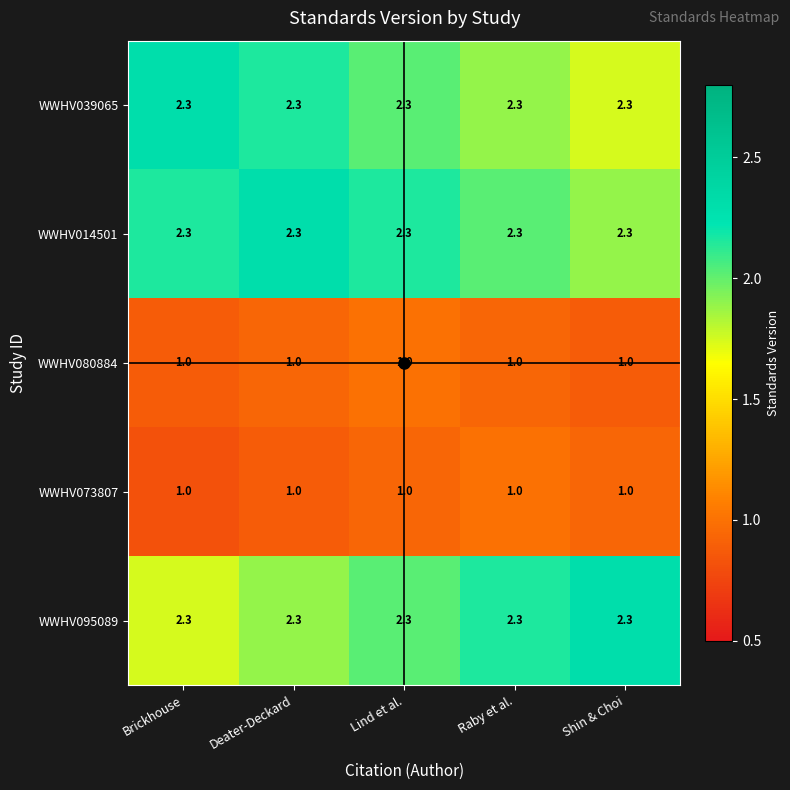

What is the smallest value displayed?

1.0